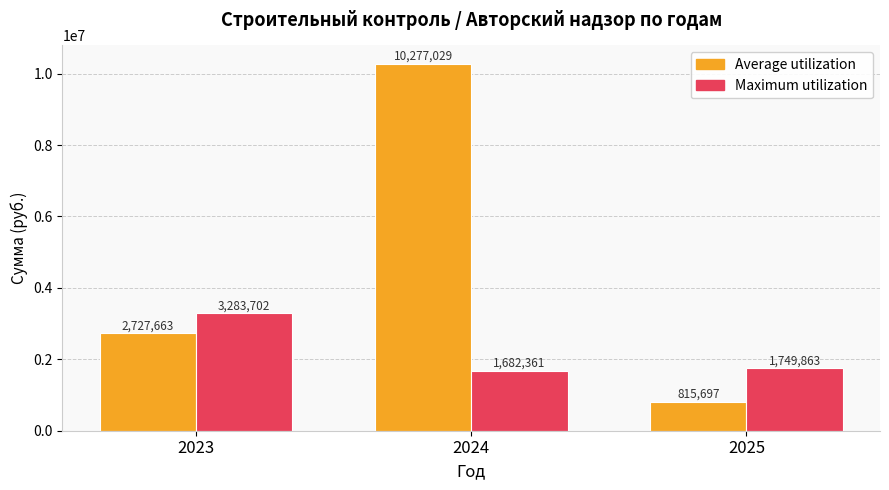

Rank the series at 2025 from lowest to highest value.

Average utilization, Maximum utilization